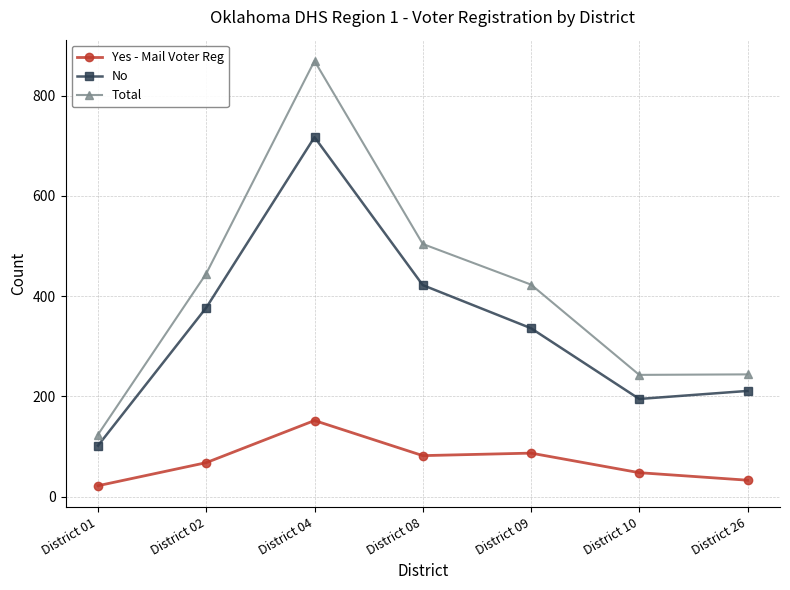

What is the sum of the Yes - Mail Voter Reg values at District 09 and District 10?

135